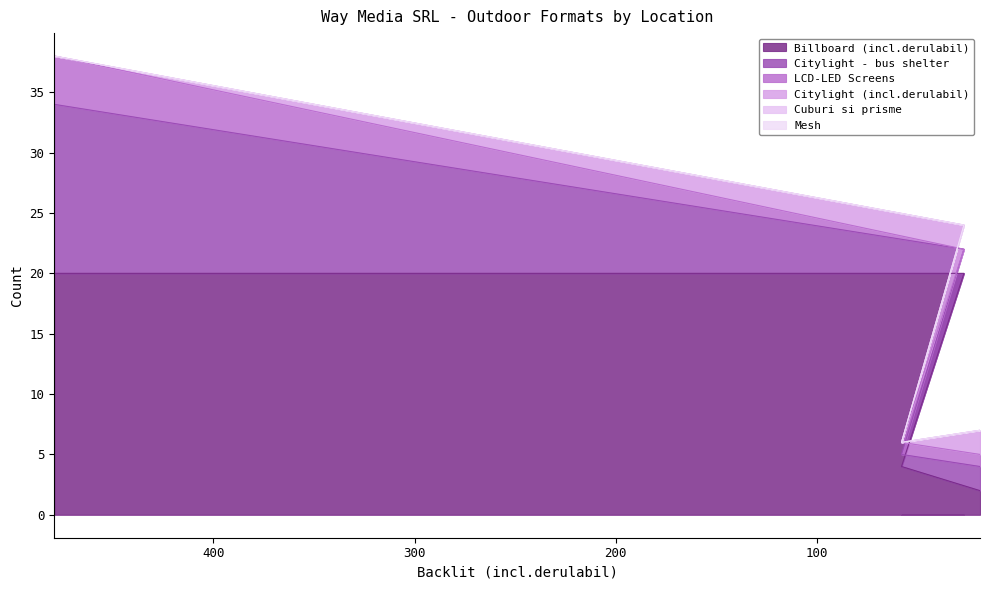

What is the value of the Billboard (incl.derulabil) point at the 2nd from the left?

20